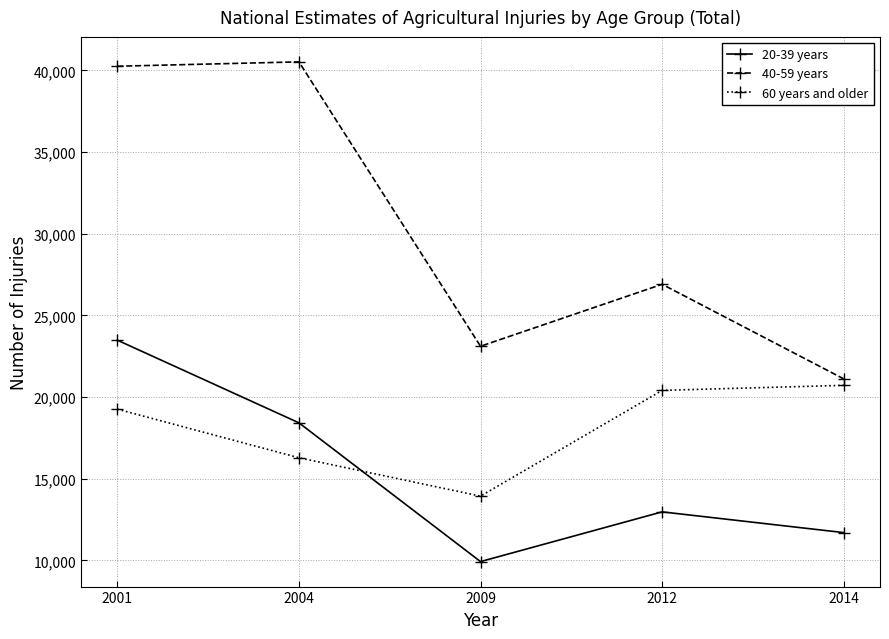

What is the approximate value of 40-59 years at 2004, to the nearest 50?

40500